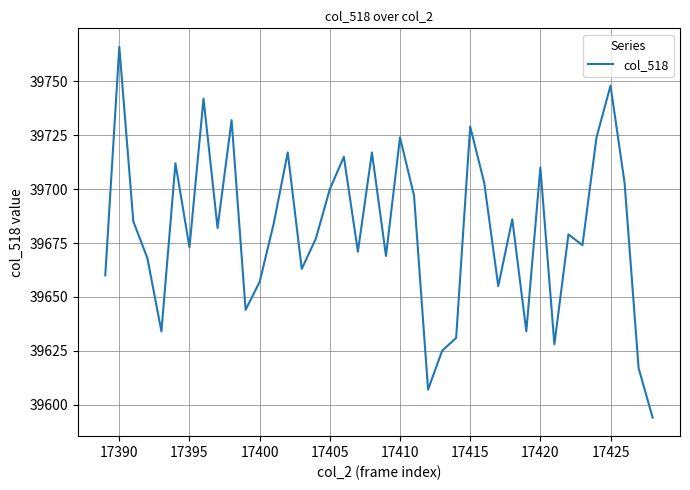

How many interior local valleys (lower than both neighbors) does the data have?

12